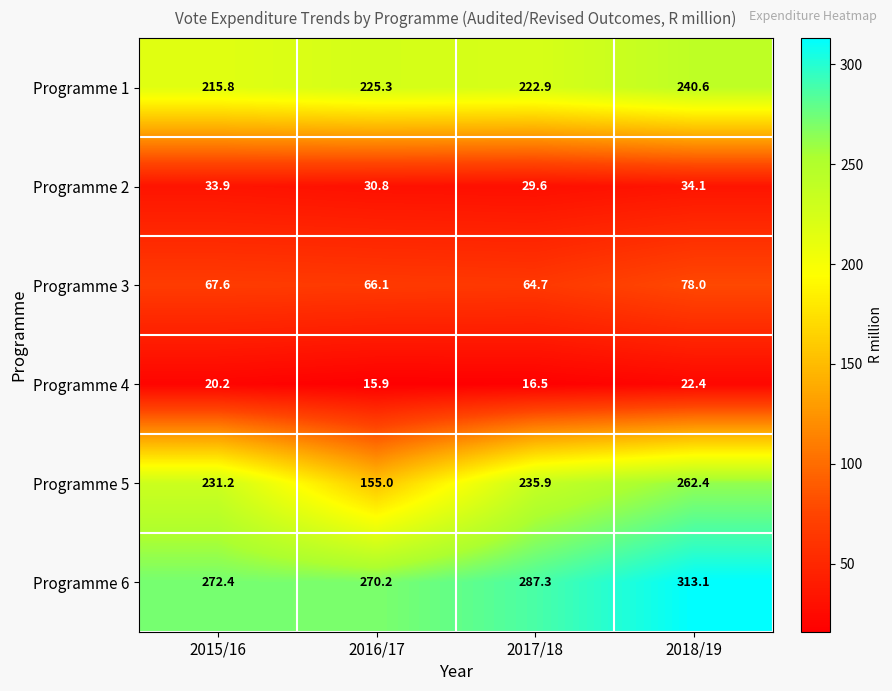

At which category is the sum across all series the highest?

2018/19